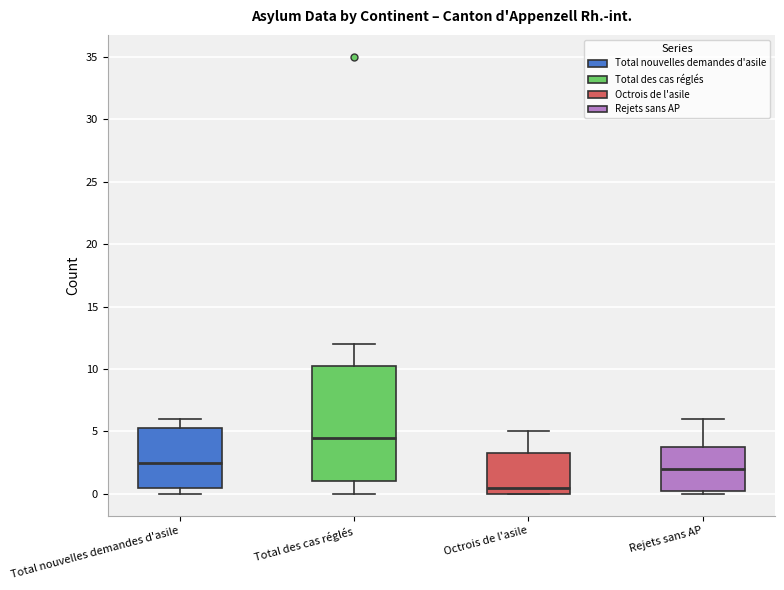

Reading left to right, transcribe this box plot: for each box, give where its median line is, the range the box spans, and where its two whiskers end, as read against the y-axis. The values are not printed on the chart, so give them approximately, as read against the axis.

Total nouvelles demandes d'asile: median 2.5, box 0.5 to 5.5, whiskers 0.0 to 6.0
Total des cas réglés: median 4.5, box 1.0 to 10.5, whiskers 0.0 to 12.0
Octrois de l'asile: median 0.5, box 0.0 to 3.5, whiskers 0.0 to 5.0
Rejets sans AP: median 2.0, box 0.5 to 4.0, whiskers 0.0 to 6.0